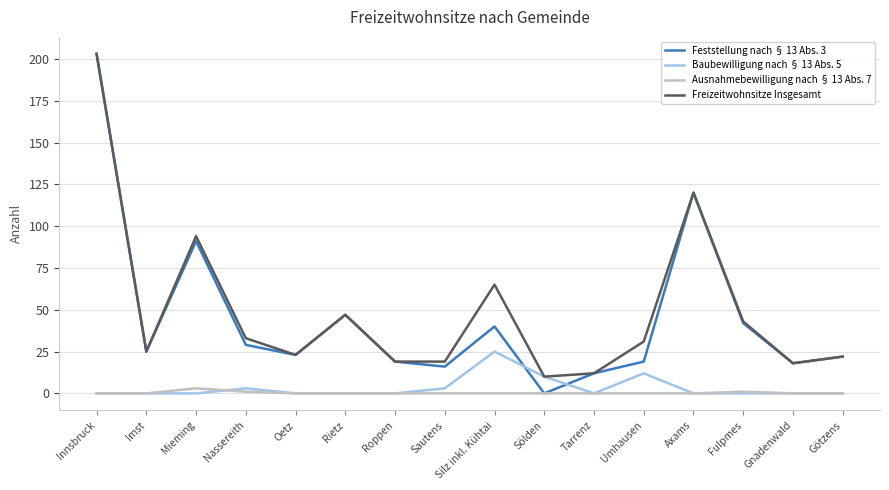

At which label does Feststellung nach § 13 Abs. 3 first exceed 25?

Innsbruck